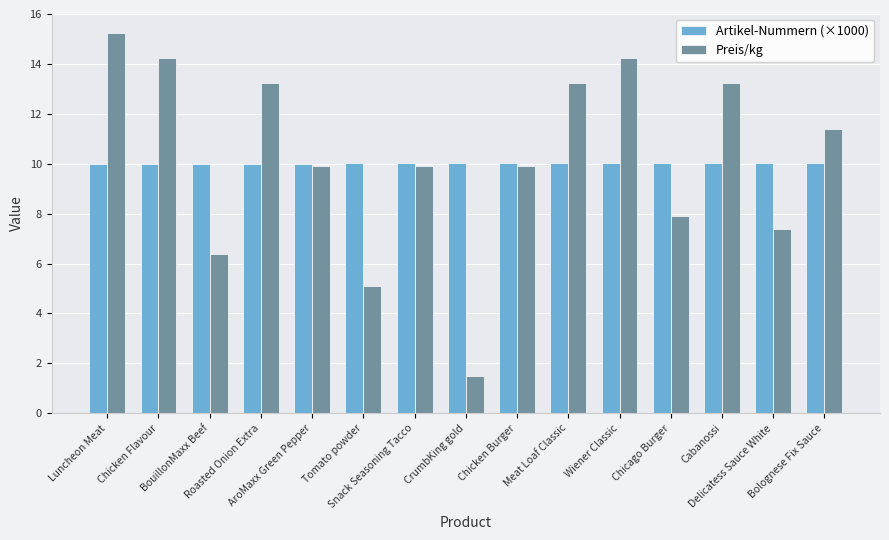

Which series has the widest spread of values?

Preis/kg